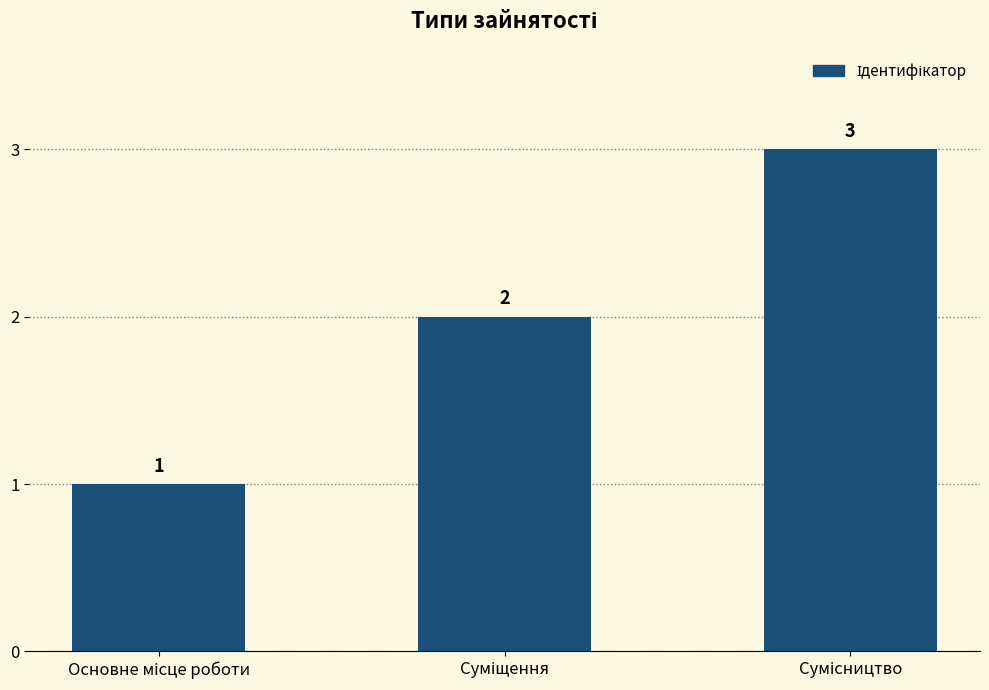

What is the sum of all values?

6